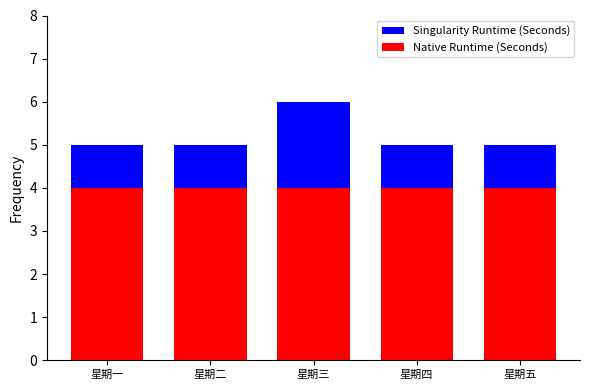

Reading left to right, extract all data points from this chart.

Singularity Runtime (Seconds): 星期一=5	星期二=5	星期三=6	星期四=5	星期五=5
Native Runtime (Seconds): 星期一=4	星期二=4	星期三=4	星期四=4	星期五=4